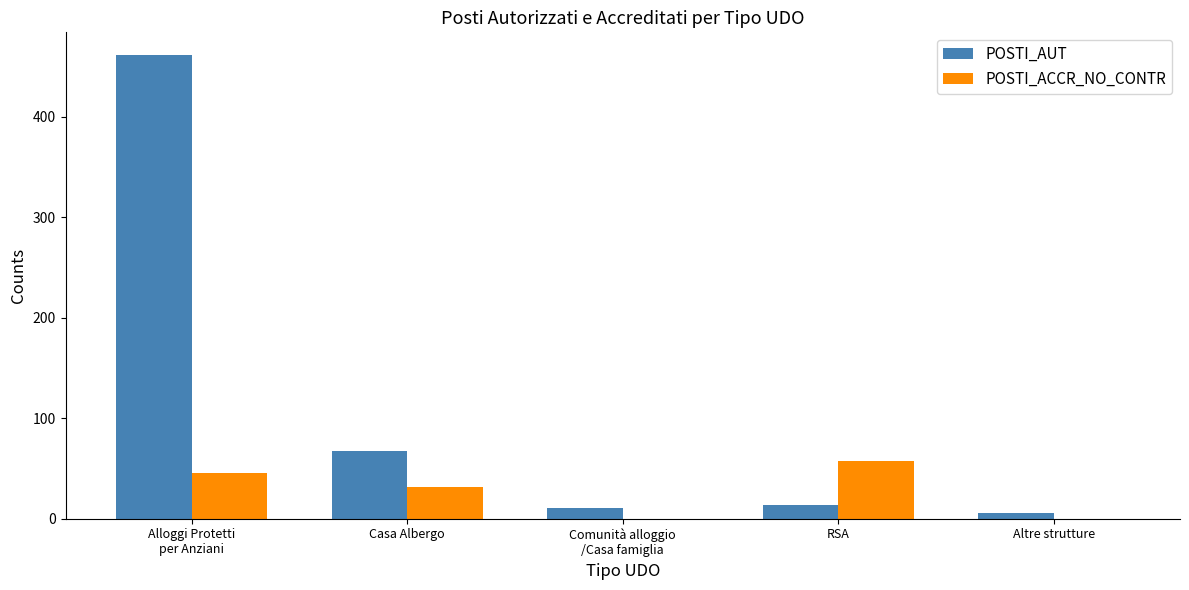

Which series has the largest total across all categories?

POSTI_AUT